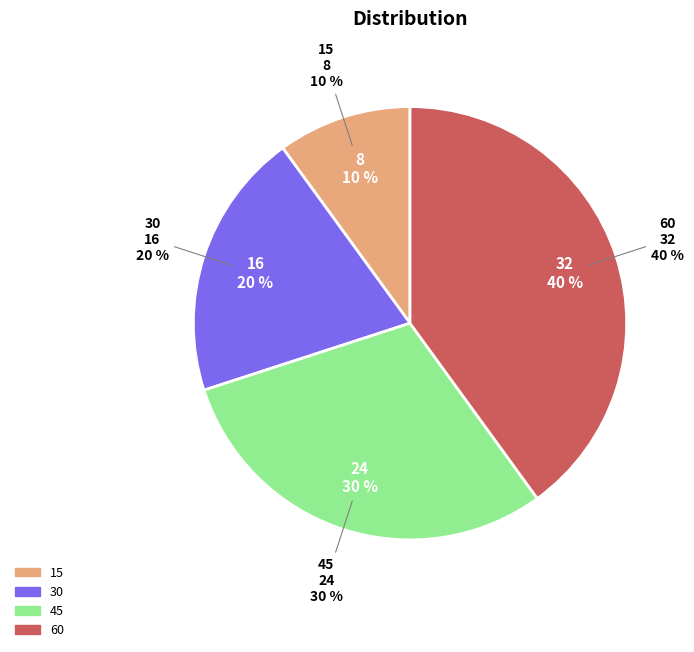

Is there any slice that represents more than half of the pie?

No